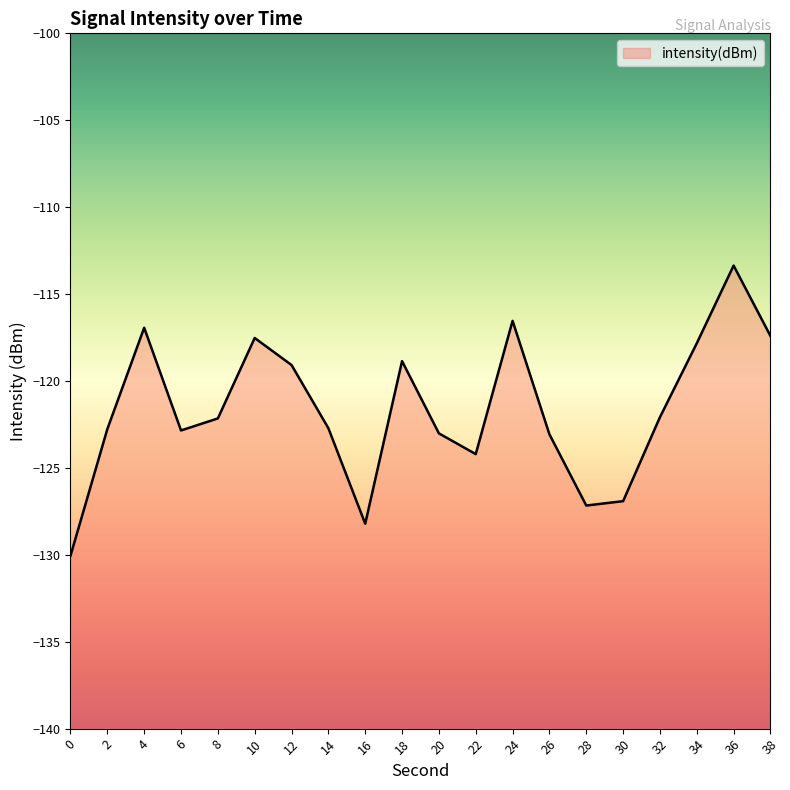

Where is the first local minimum?

6